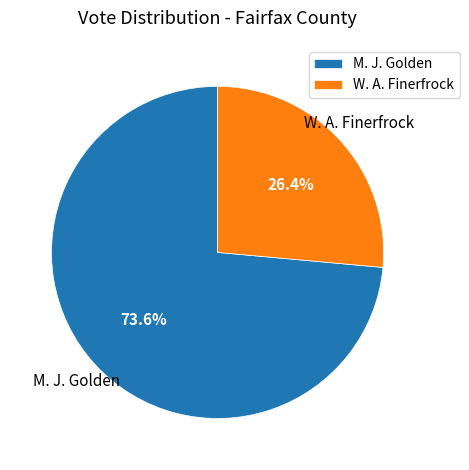

Rank the categories by value from highest to lowest.

M. J. Golden, W. A. Finerfrock